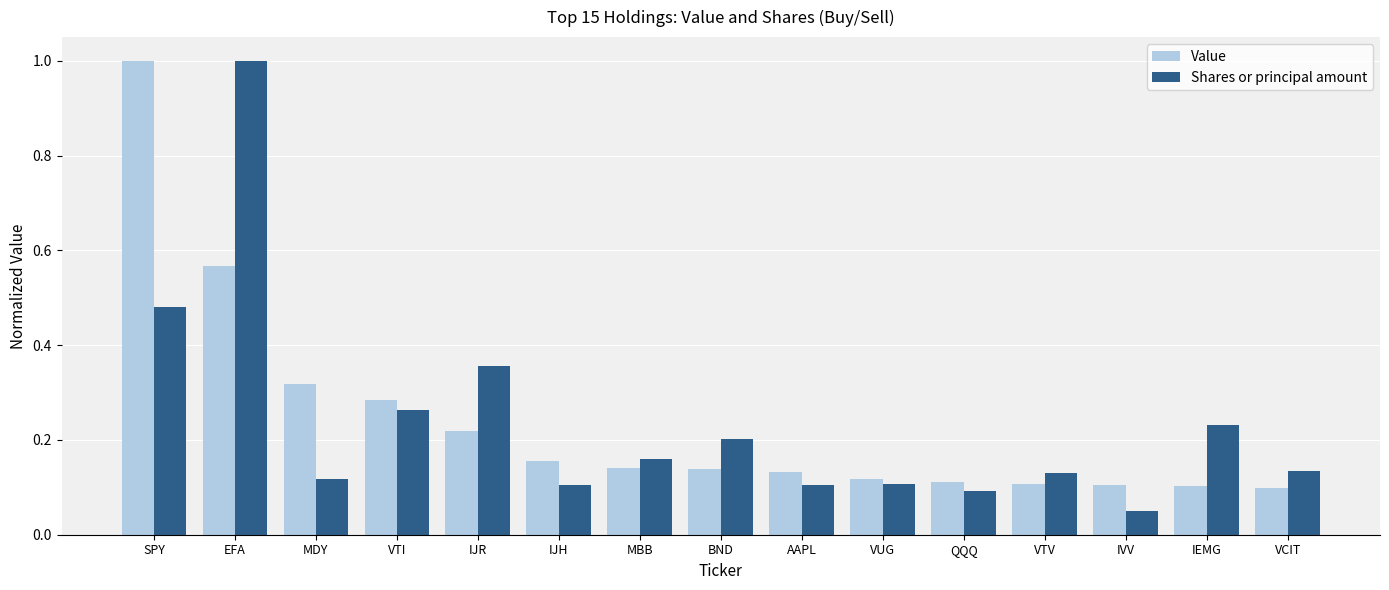

How many bars are there in each group?

2